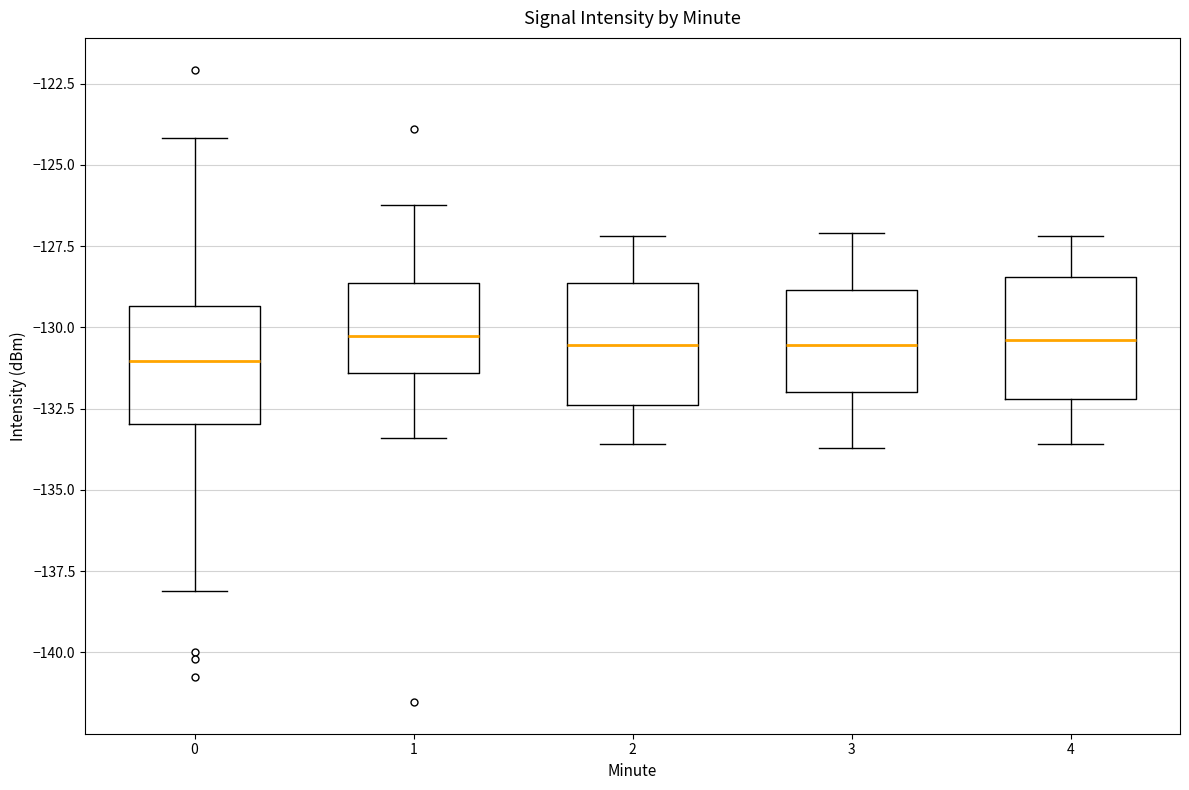

Reading left to right, read every box against the y-axis: the position of its median line, the range the box covers, and the ends of its whiskers. The values are not printed on the chart, so give them approximately, as read against the axis.

0: median -131.0, box -133.0 to -129.5, whiskers -138.0 to -124.0
1: median -130.0, box -131.5 to -128.5, whiskers -133.5 to -126.0
2: median -130.5, box -132.5 to -128.5, whiskers -133.5 to -127.0
3: median -130.5, box -132.0 to -129.0, whiskers -133.5 to -127.0
4: median -130.5, box -132.0 to -128.5, whiskers -133.5 to -127.0